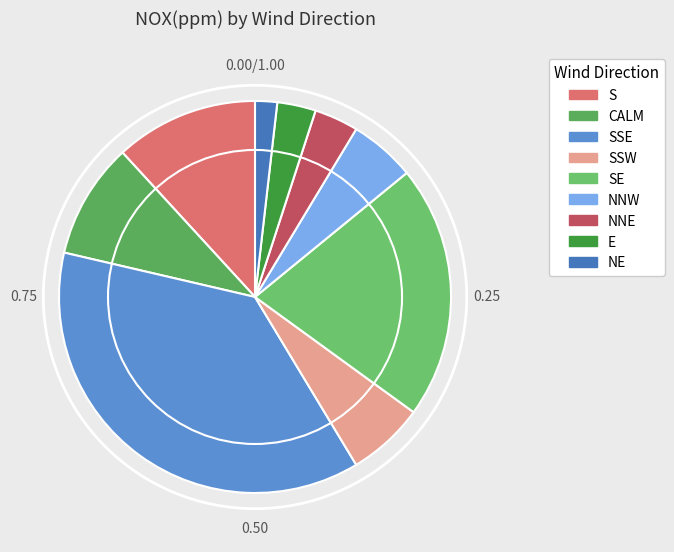

Which slice is the smallest?

NE